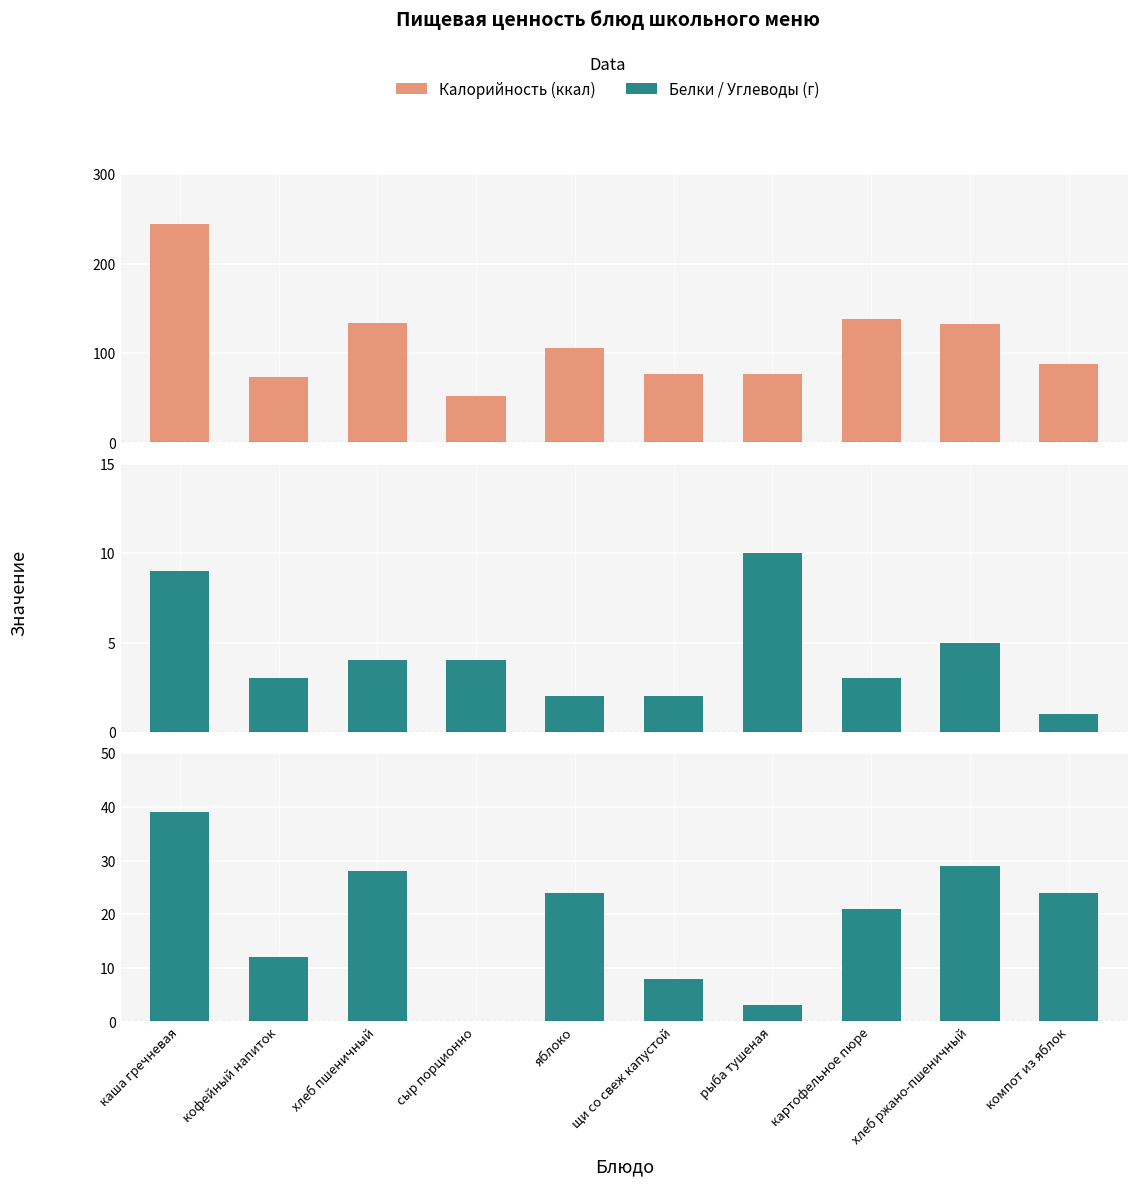

Is the value of Калорийность (ккал) at хлеб ржано-пшеничный greater than the value of Углеводы (г) at кофейный напиток?

Yes